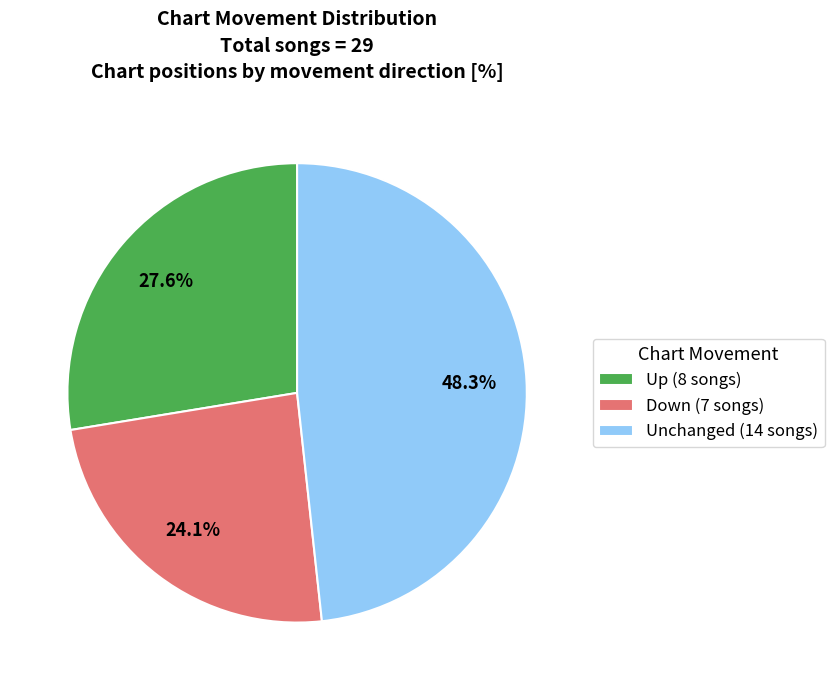

Which slice is the smallest?

Down (7 songs)